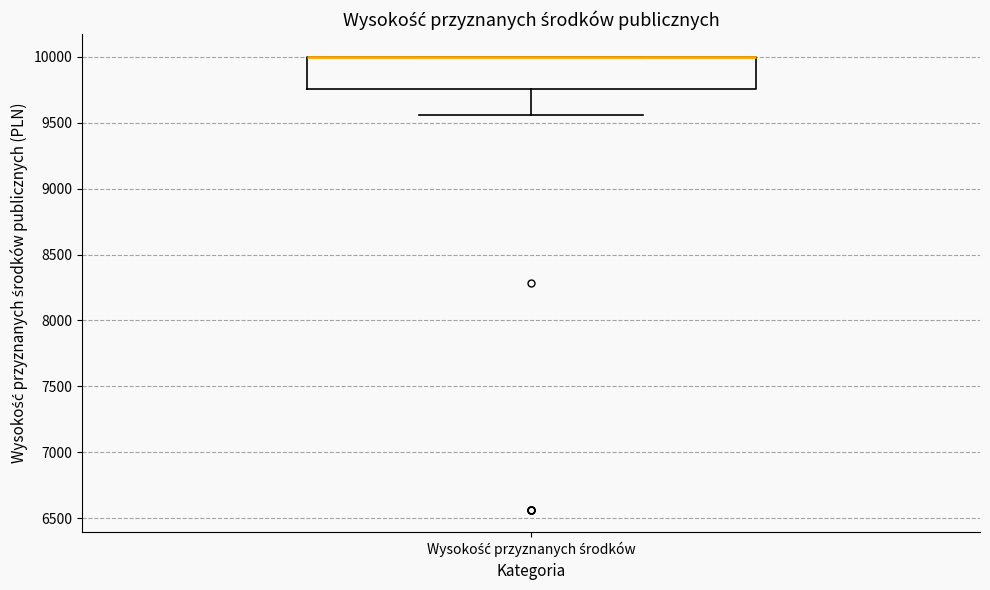

Where is the lower edge of the box for Wysokość przyznanych środków on the y-axis? The values are not printed on the chart, so give them approximately, as read against the axis.

9750